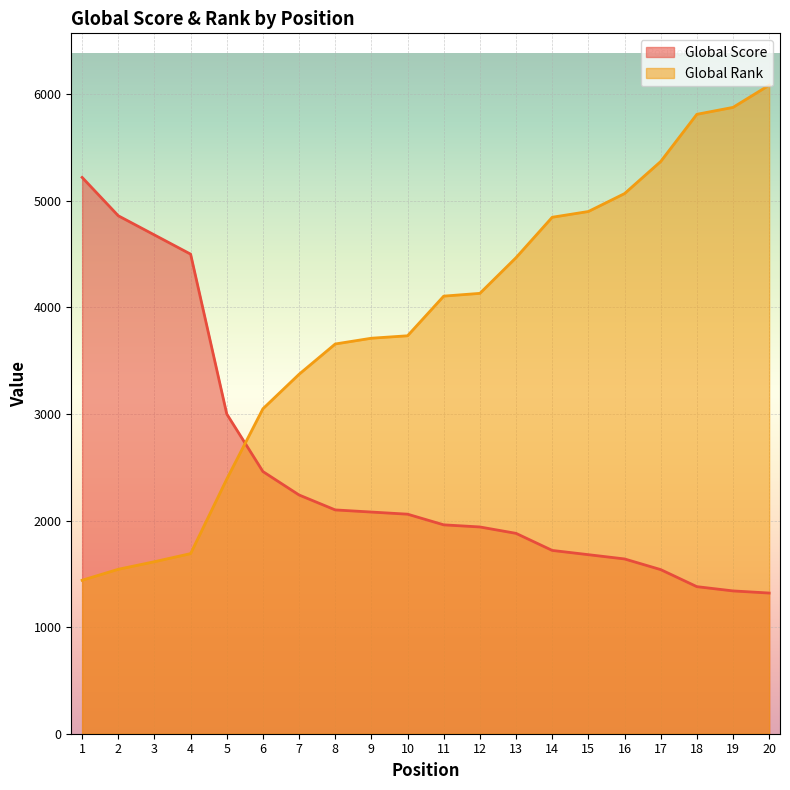

Which series has the largest range (max minus min)?

Global Rank